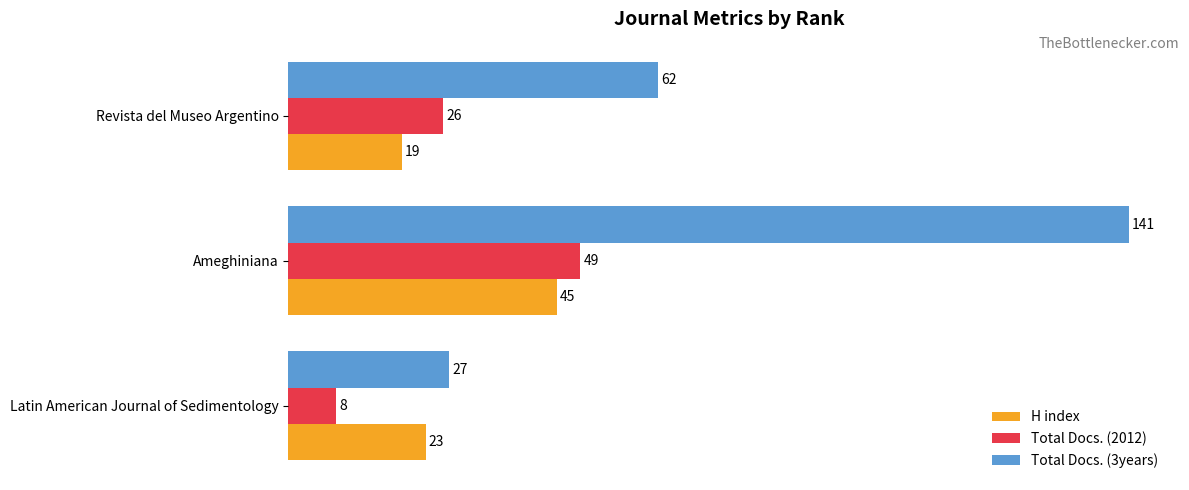

What is the minimum value for Total Docs. (2012)?

8